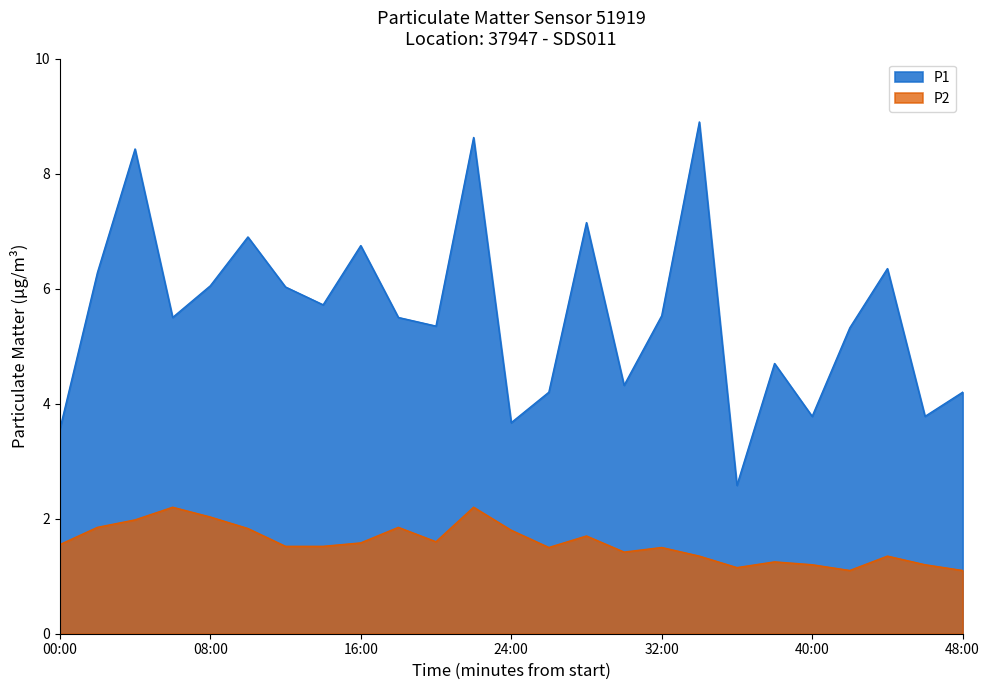

What is the label of the 15th point from the left?

28:00